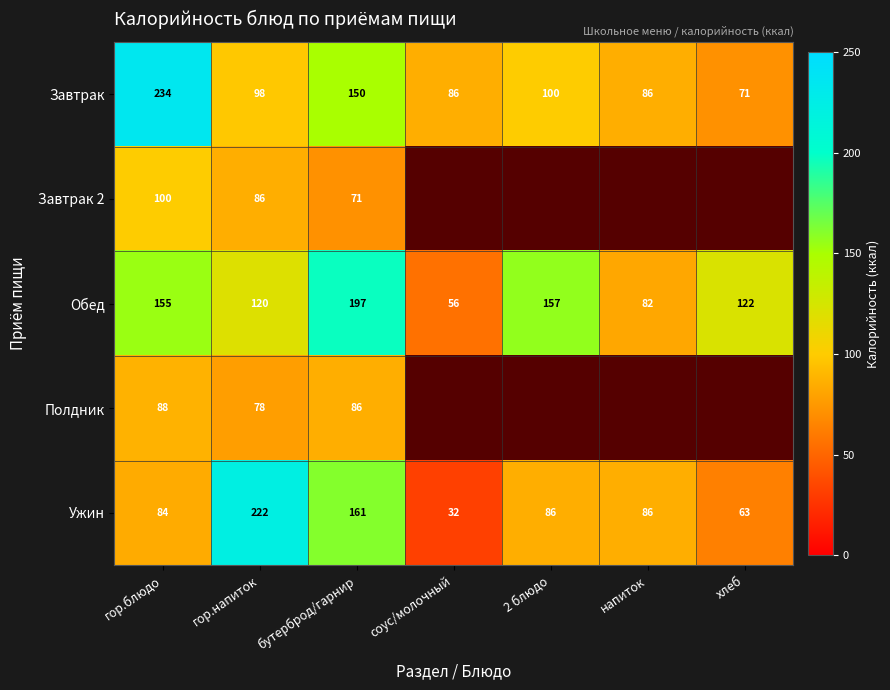

Where does the Обед series first go above 122?

гор.блюдо